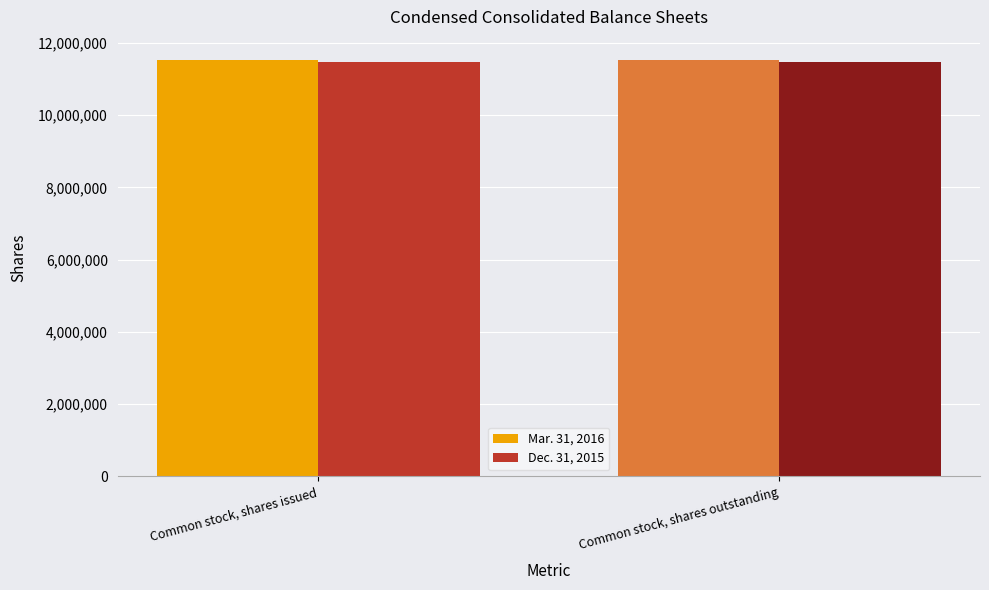

Reading left to right, extract all data points from this chart.

Mar. 31, 2016: Common stock, shares issued=11511591	Common stock, shares outstanding=11511591
Dec. 31, 2015: Common stock, shares issued=11466398	Common stock, shares outstanding=11466398